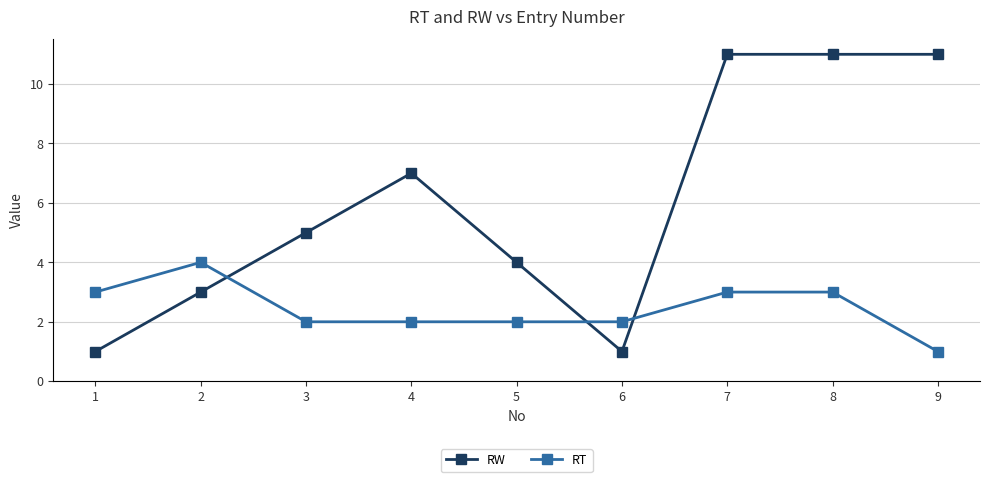

At which label does RT reach its minimum?

9